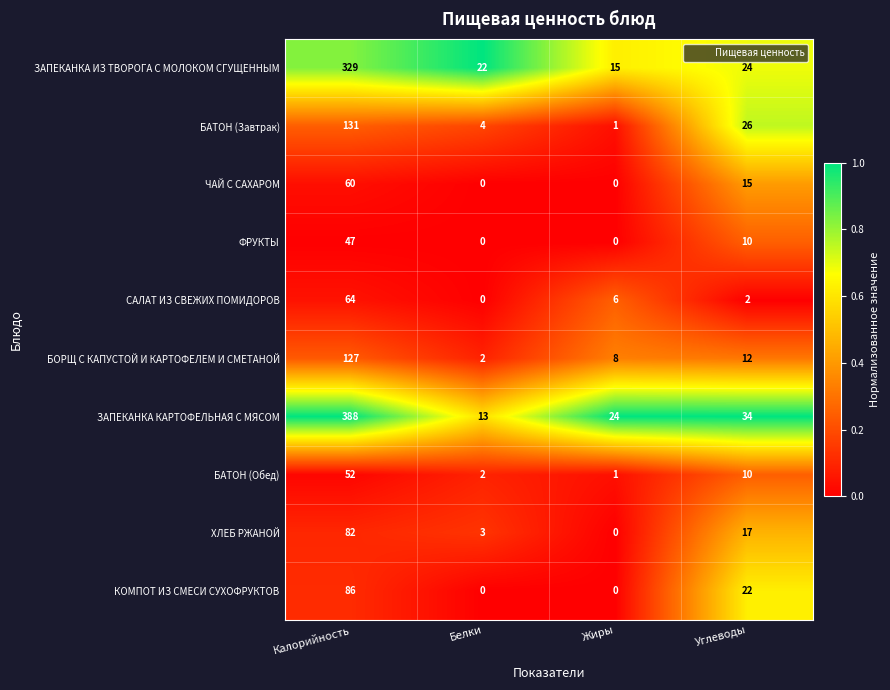

At which category is the sum across all series the highest?

Калорийность